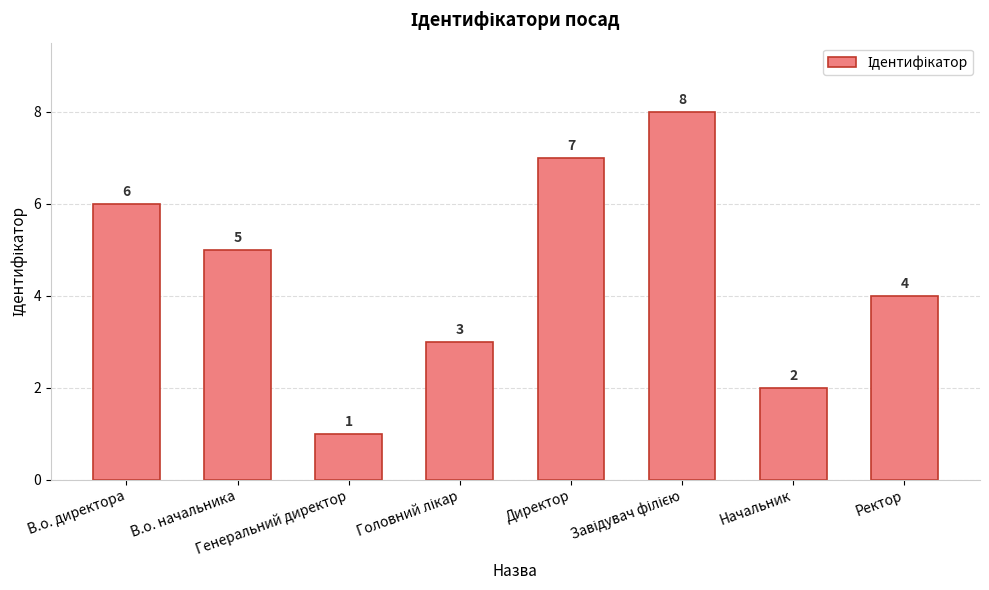

Does the chart contain any negative values?

No